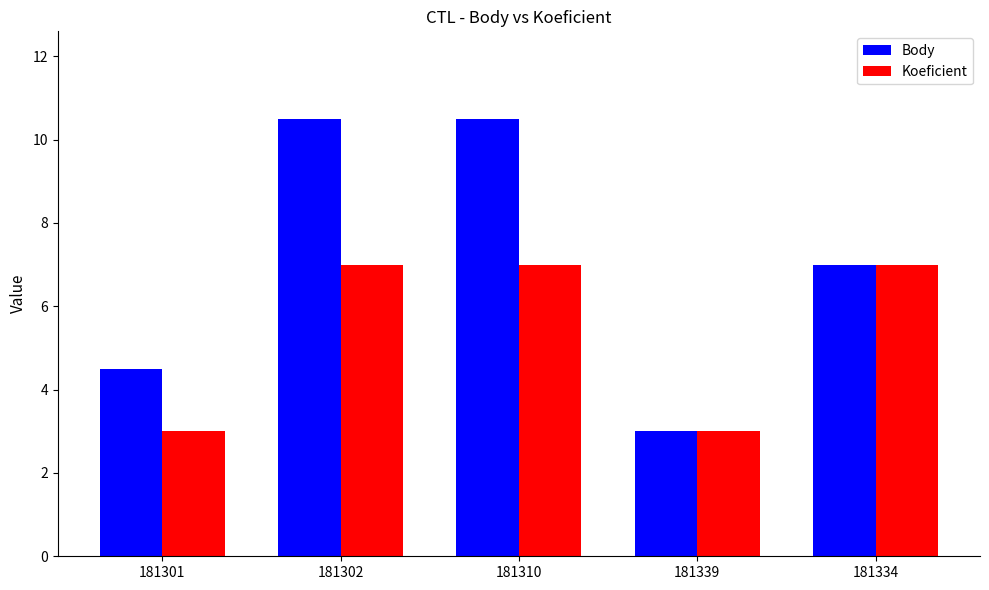

How many values in the Koeficient series are below 7?

2